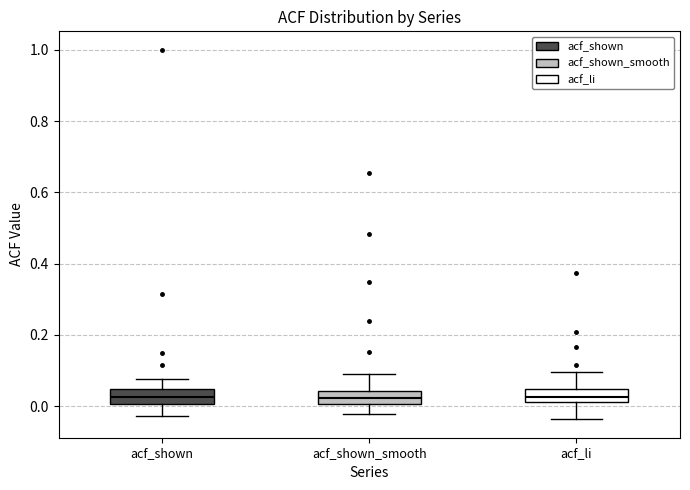

Reading left to right, read every box against the y-axis: the position of its median line, the range the box covers, and the ends of its whiskers. The values are not printed on the chart, so give them approximately, as read against the axis.

acf_shown: median 0.02, box 0.00 to 0.04, whiskers -0.02 to 0.08
acf_shown_smooth: median 0.02, box 0.00 to 0.04, whiskers -0.02 to 0.08
acf_li: median 0.02 (inside the box), box 0.02 to 0.04, whiskers -0.04 to 0.10